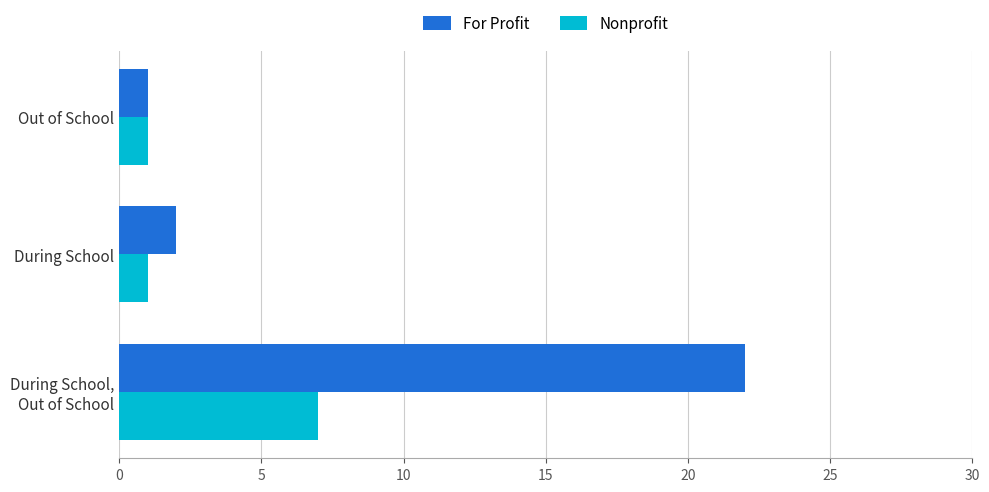

What is the minimum value shown in the chart?

1